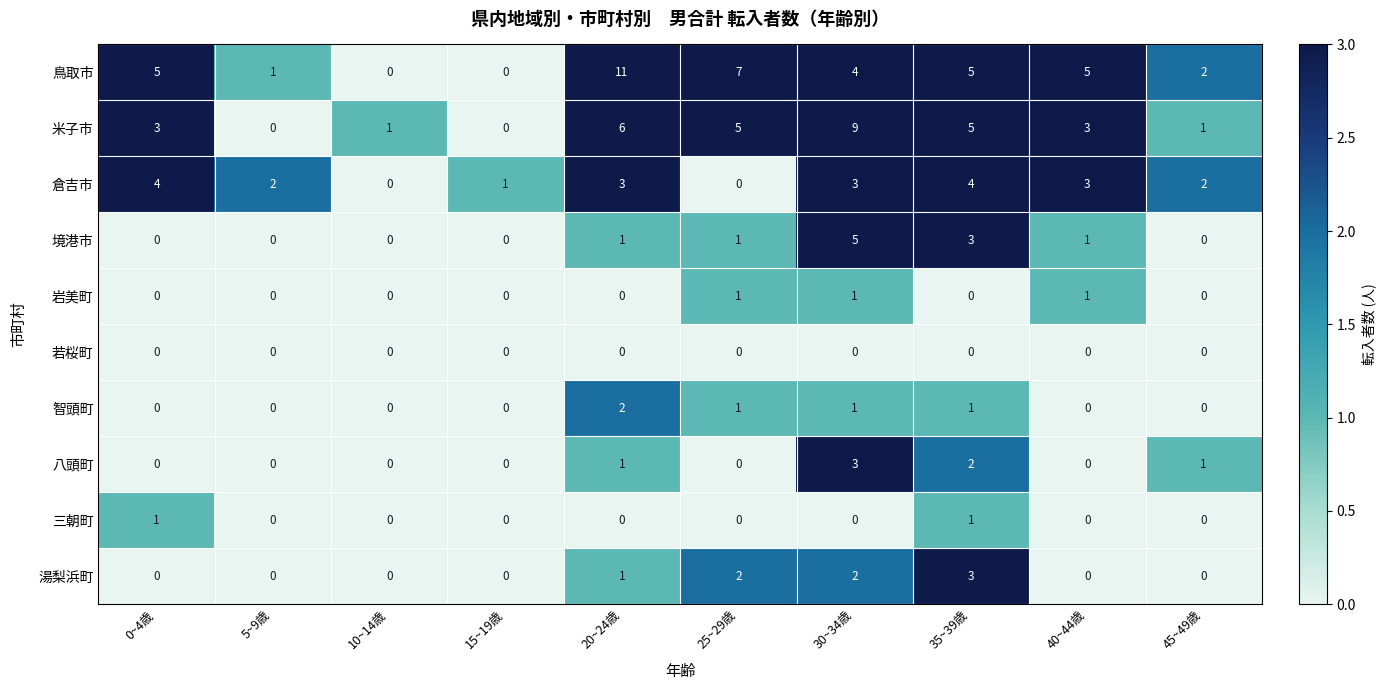

What is the total value across all series at 30~34歳?

28